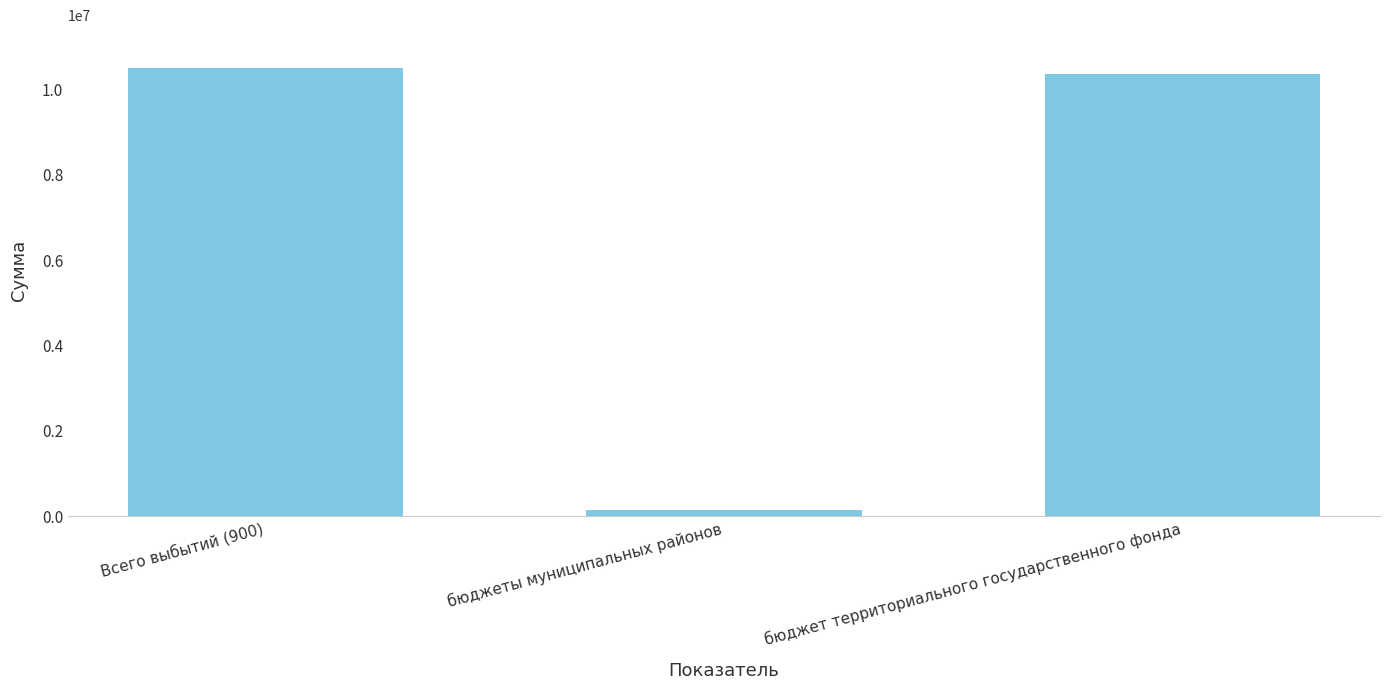

What is the difference between the values at Всего выбытий (900) and бюджеты муниципальных районов?

10355000.1